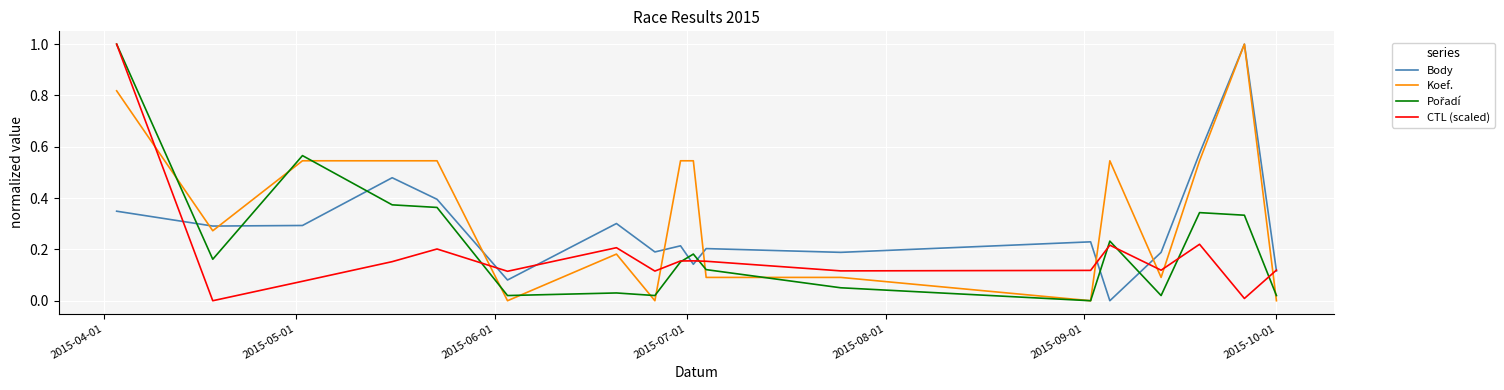

What is the greatest value displayed?

1.0